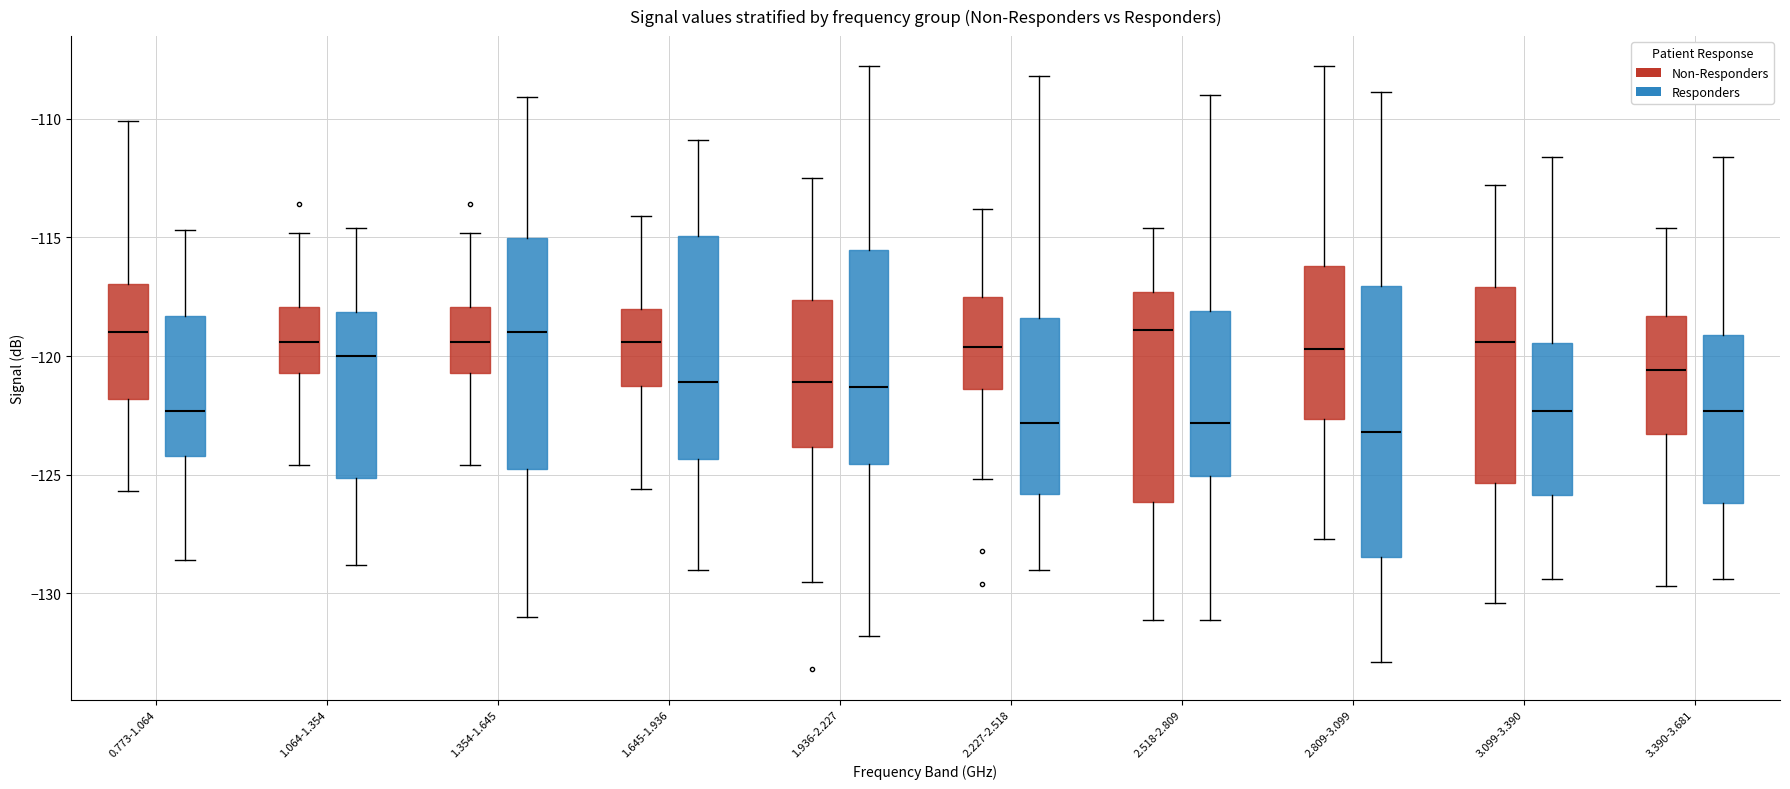

Where does the median line of the box for 2.809-3.099 (Responders) sit on the y-axis? The values are not printed on the chart, so give them approximately, as read against the axis.

-123.0